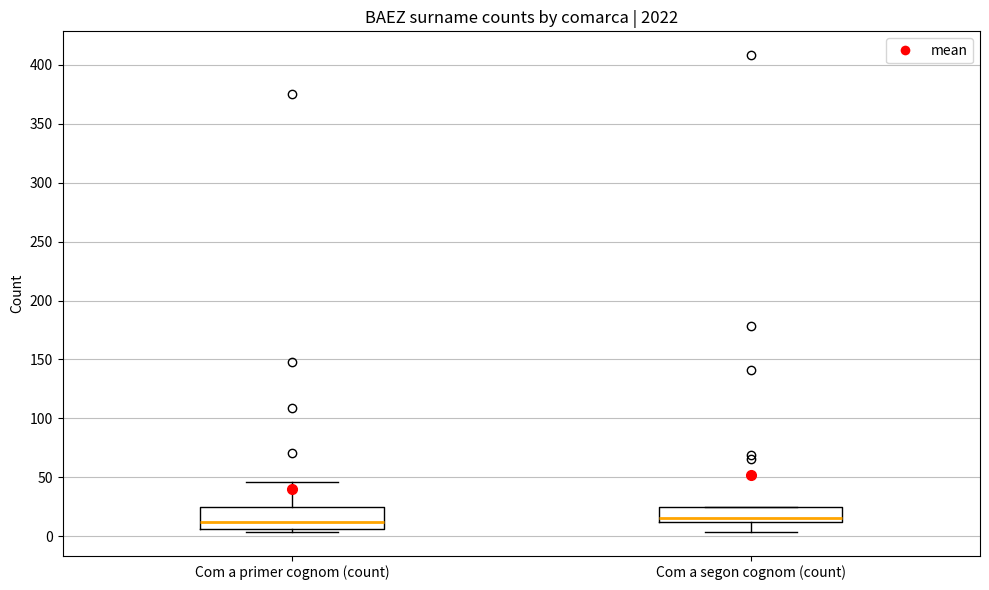

Which box is the tallest, from its lower edge to its upper edge?

Com a primer cognom (count)